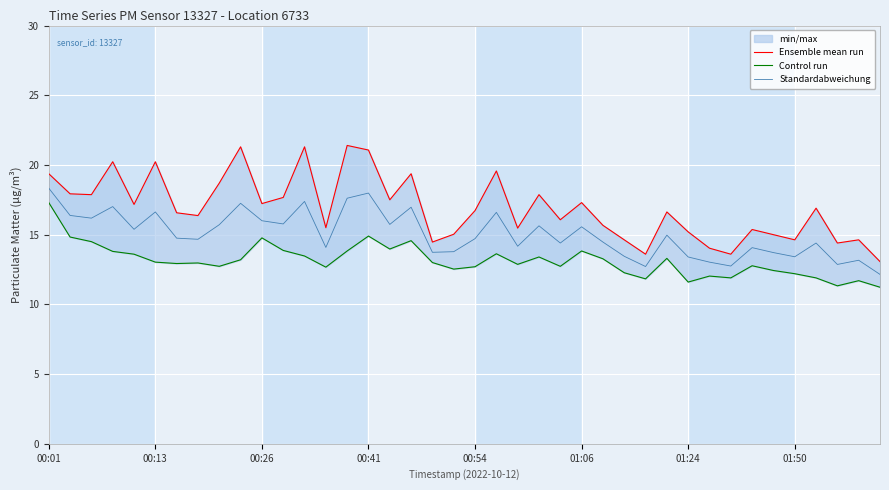

What is the highest value of the Control run series?

17.3